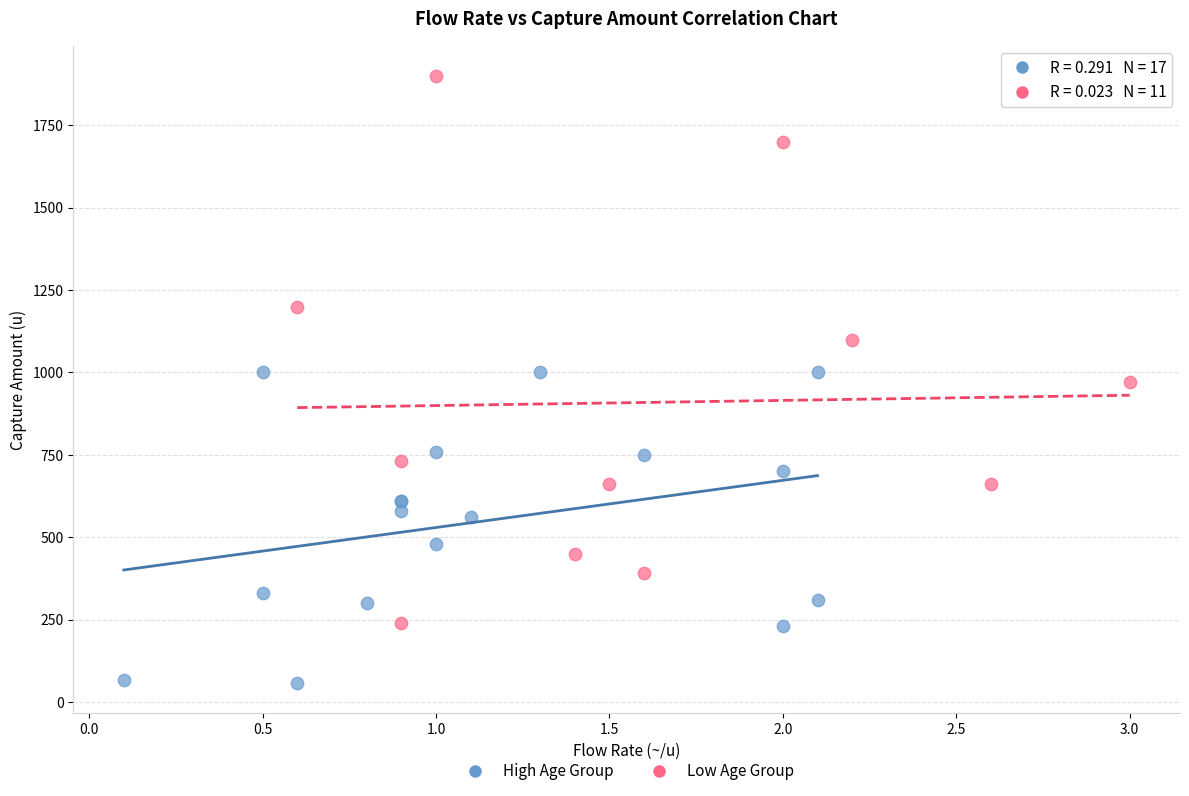

Which series has the widest spread of Y values?

Low Age Group